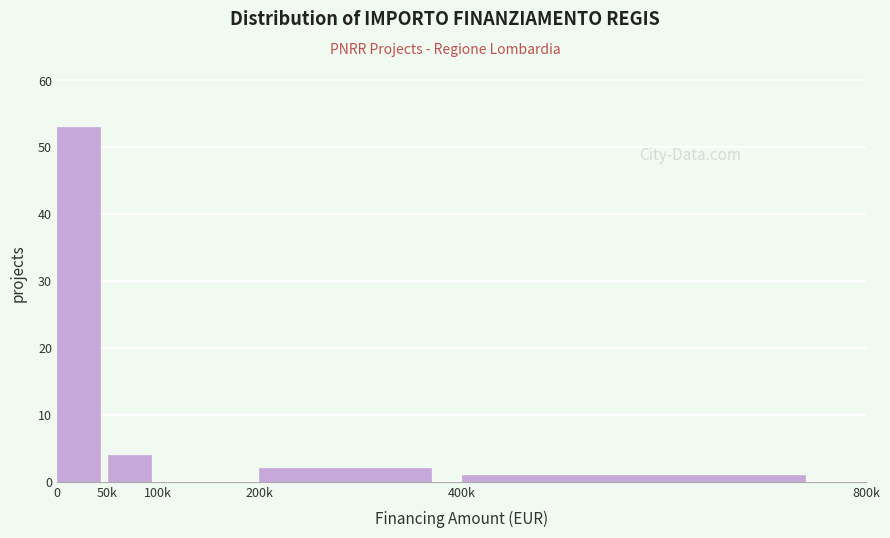

Reading right to left, what are all the values shown in this chart?

400k=1	200k=2	100k=0	50k=4	0=53